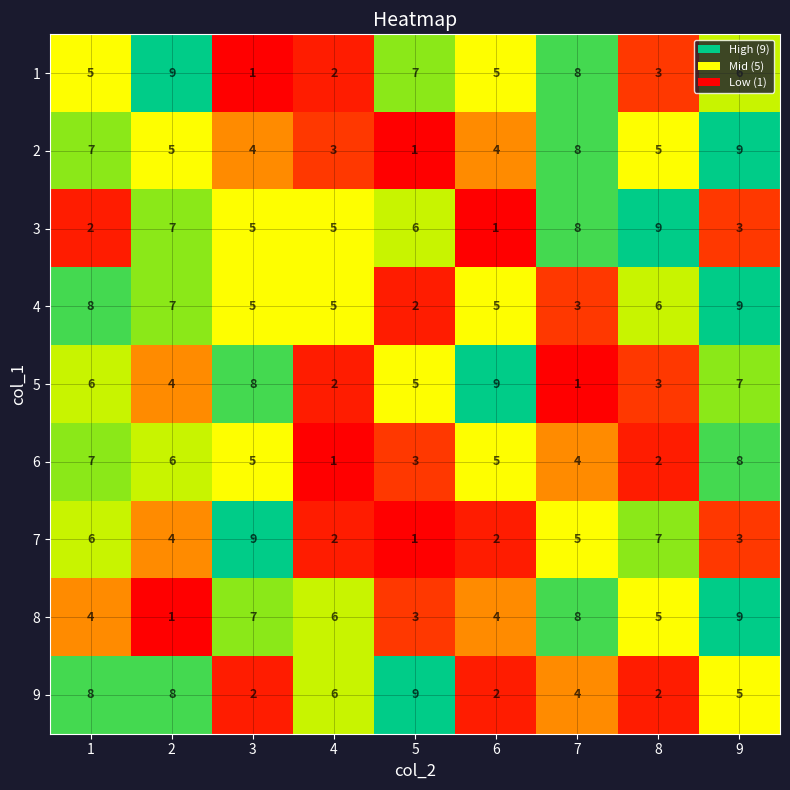

What is the difference between the highest and lowest values at 5?

8